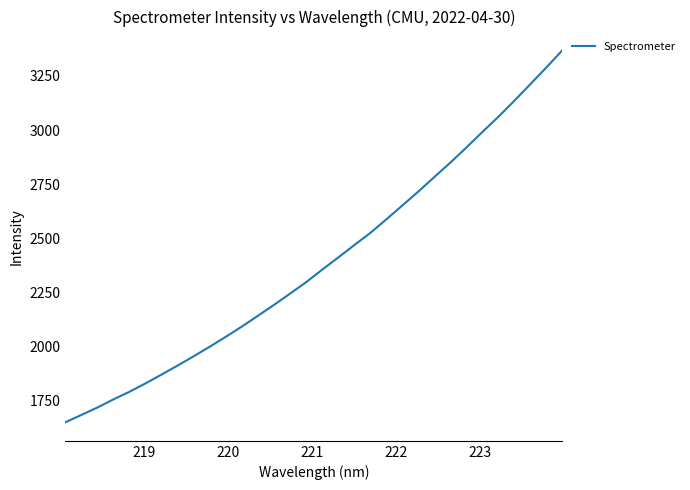

What is the difference between the maximum and minimum values?

1718.7